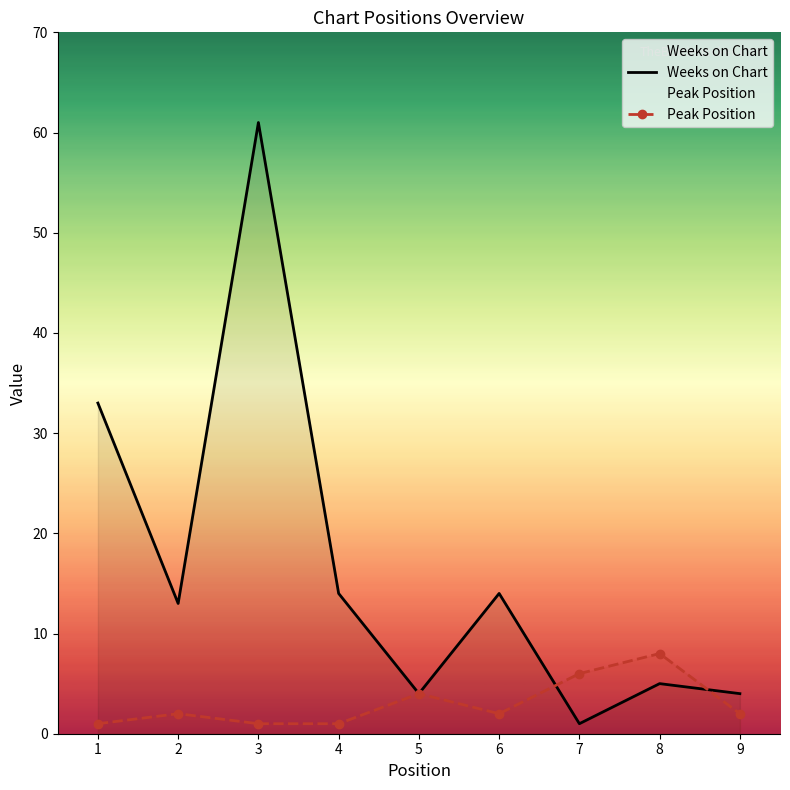

At which label does Peak Position first exceed 2?

5